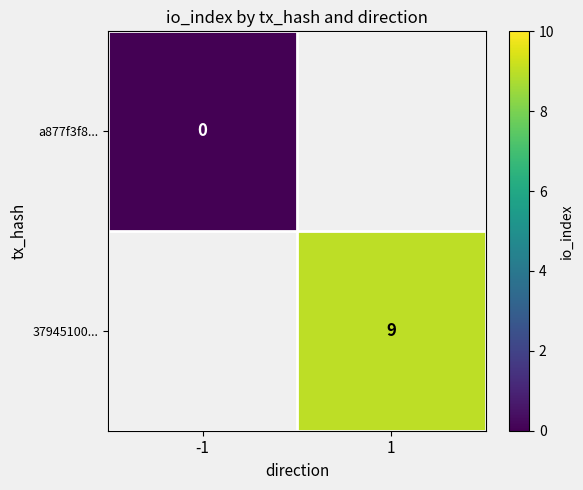

Is the value of 37945100... at 1 greater than the value of a877f3f8... at -1?

Yes